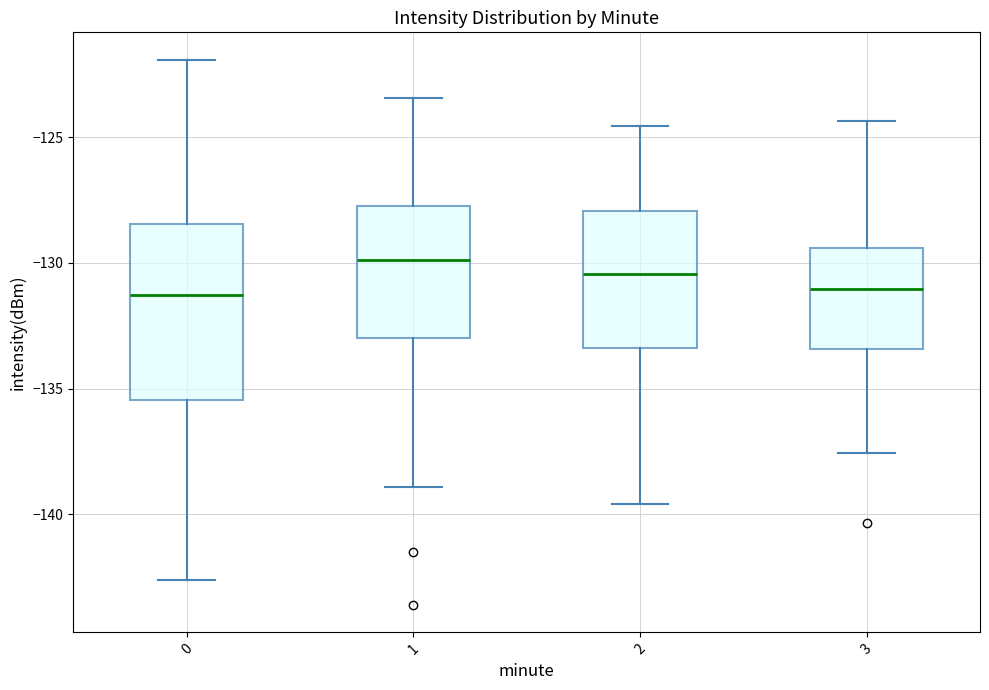

Which box is the tallest, from its lower edge to its upper edge?

0